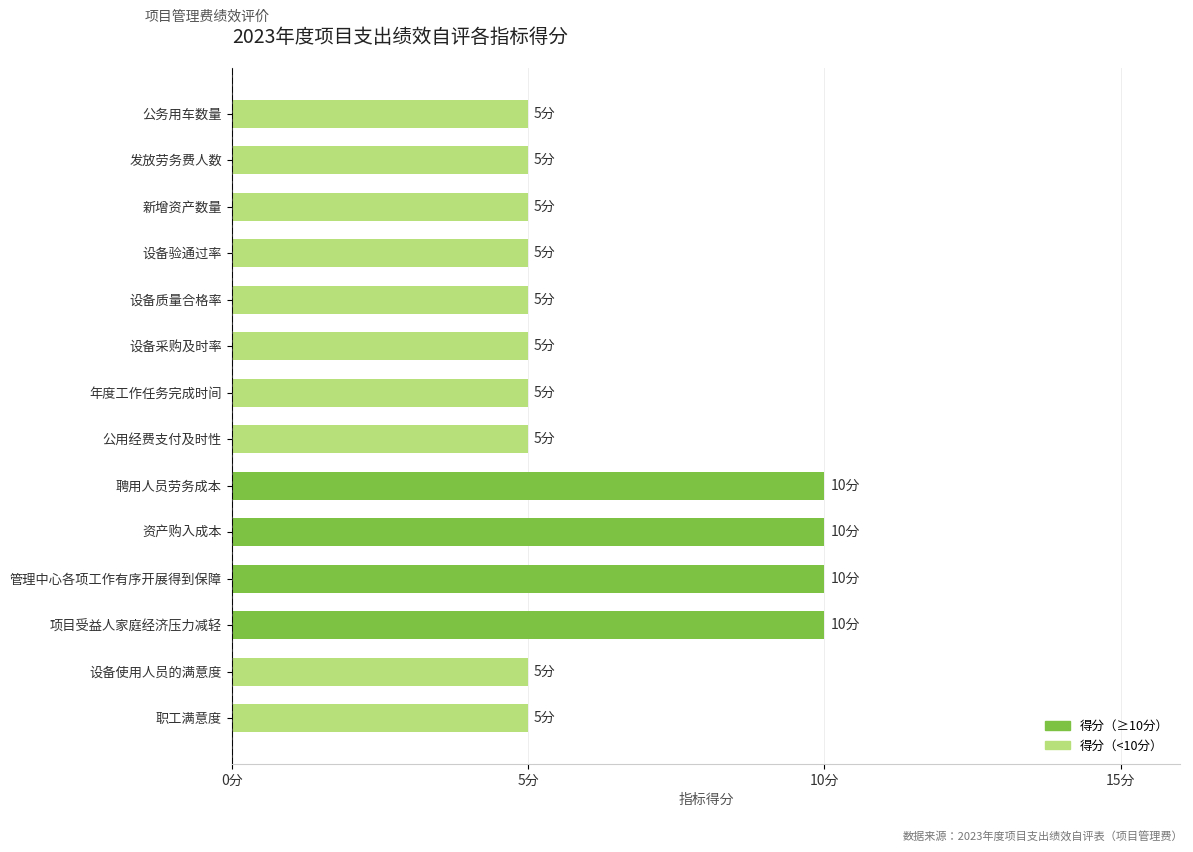

Are the bars horizontal?

Yes